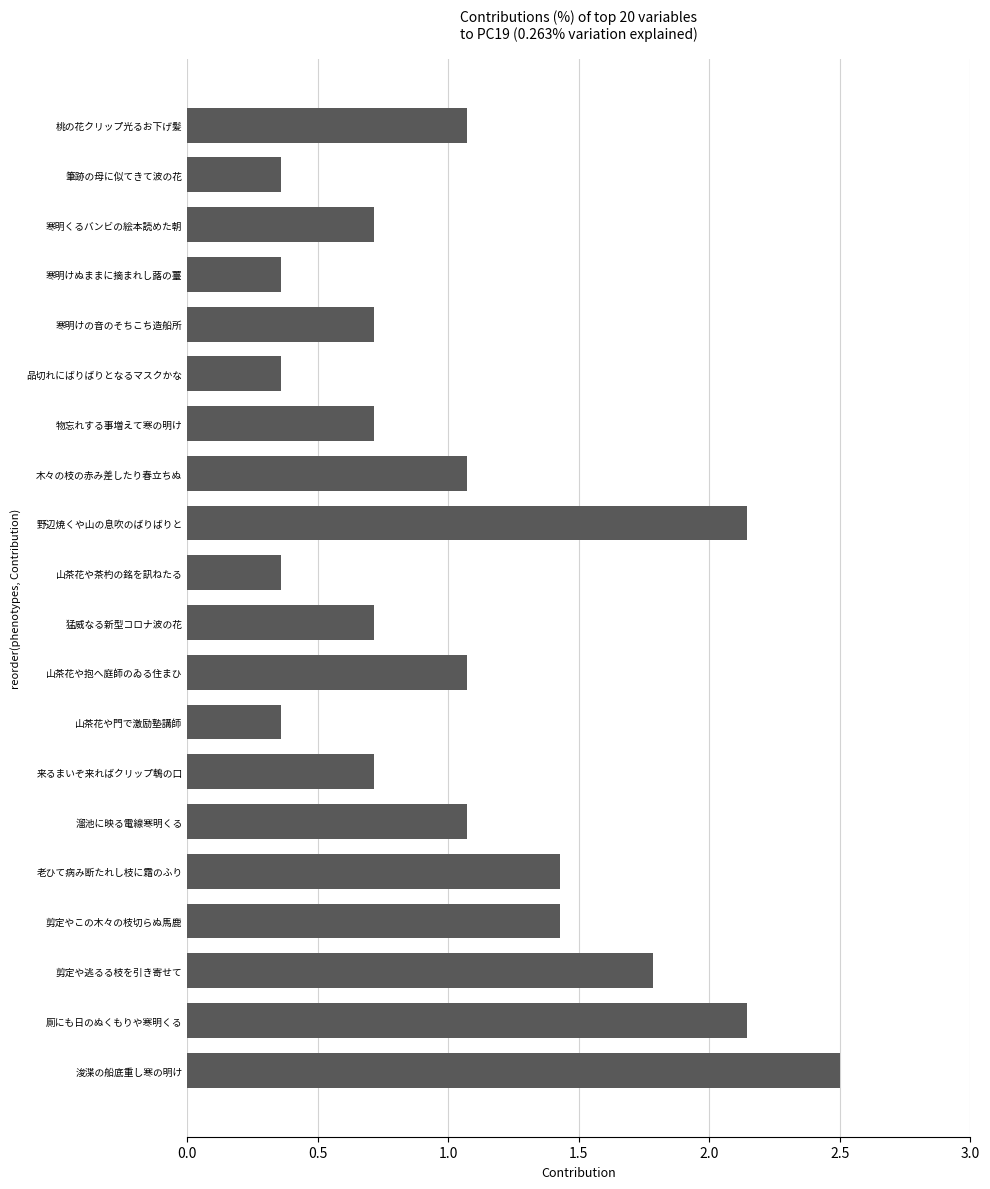

How many bars are there in total?

20